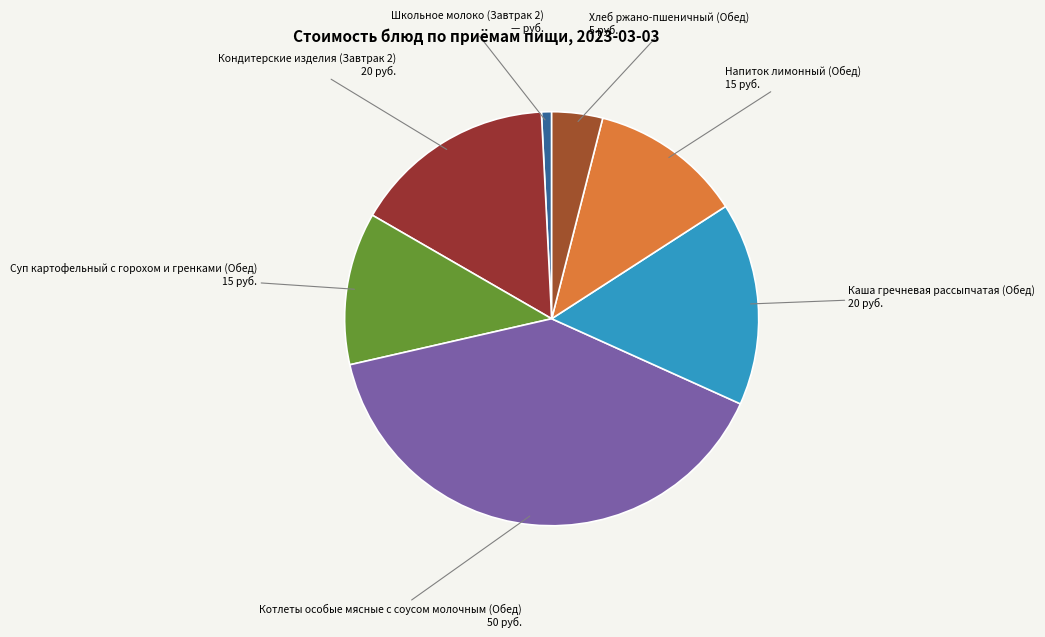

Which has a higher value, Школьное молоко (Завтрак 2) or Суп картофельный с горохом и гренками (Обед)?

Суп картофельный с горохом и гренками (Обед)